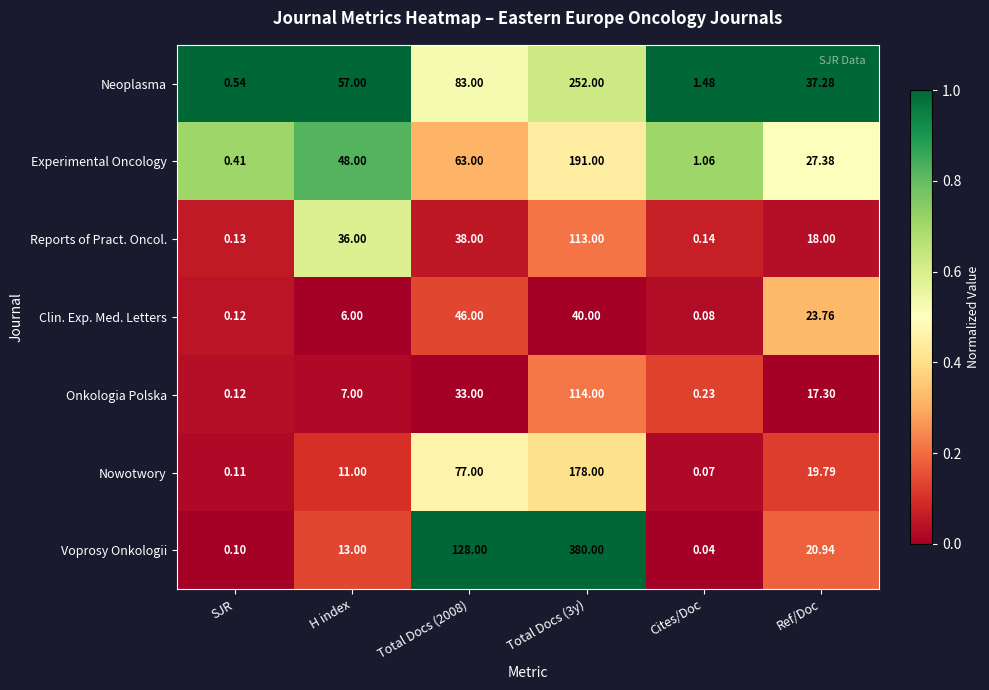

Which series changed the most between Total Docs (2008) and Total Docs (3y)?

Voprosy Onkologii